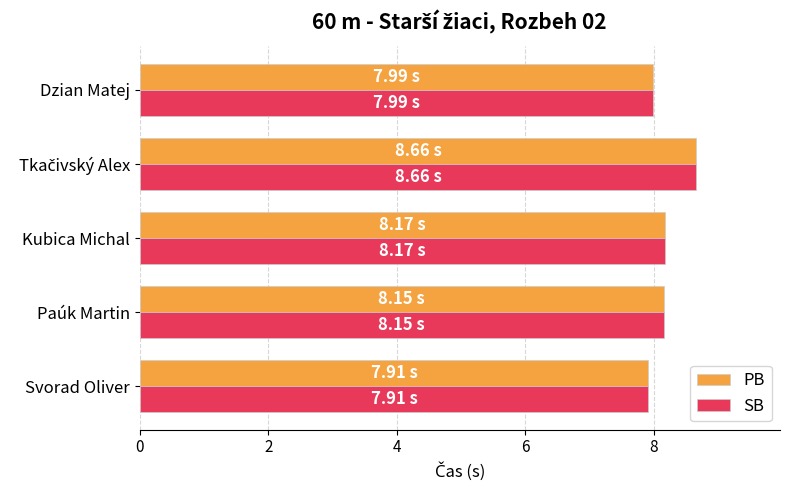

At how many categories does at least one series exceed 7?

5